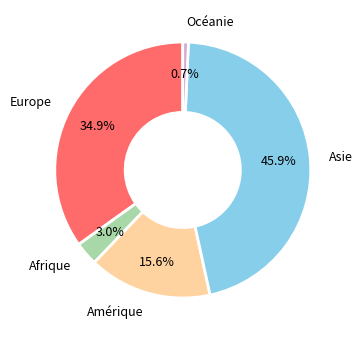

What percentage is NOT represented by Asie?

54.1%